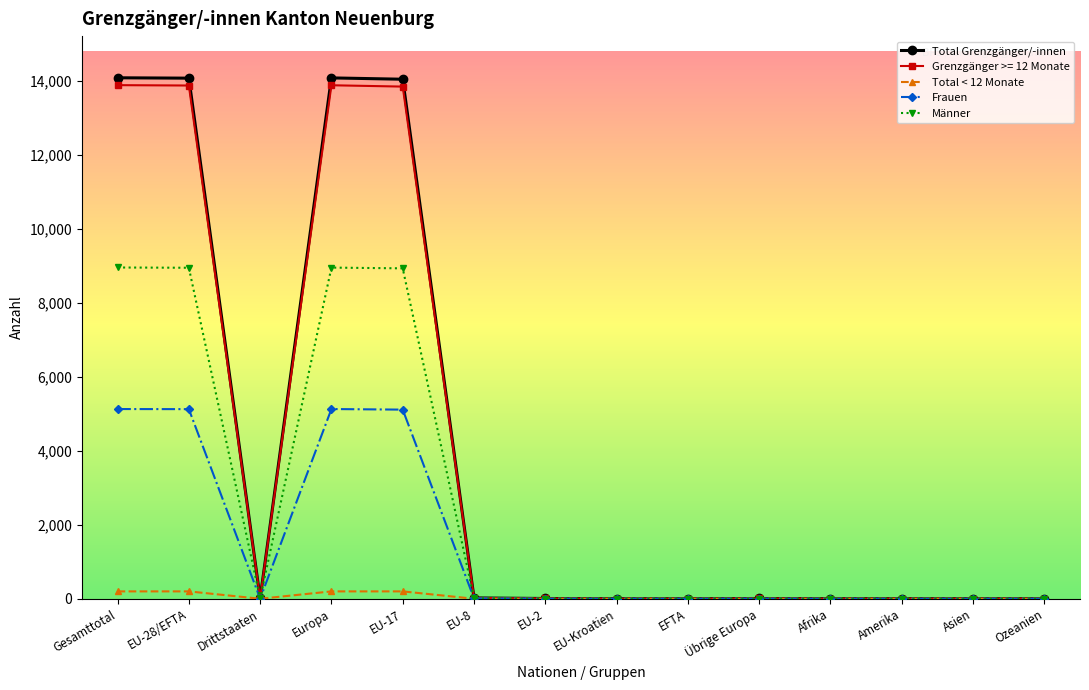

At how many categories does at least one series exceed 6088?

4